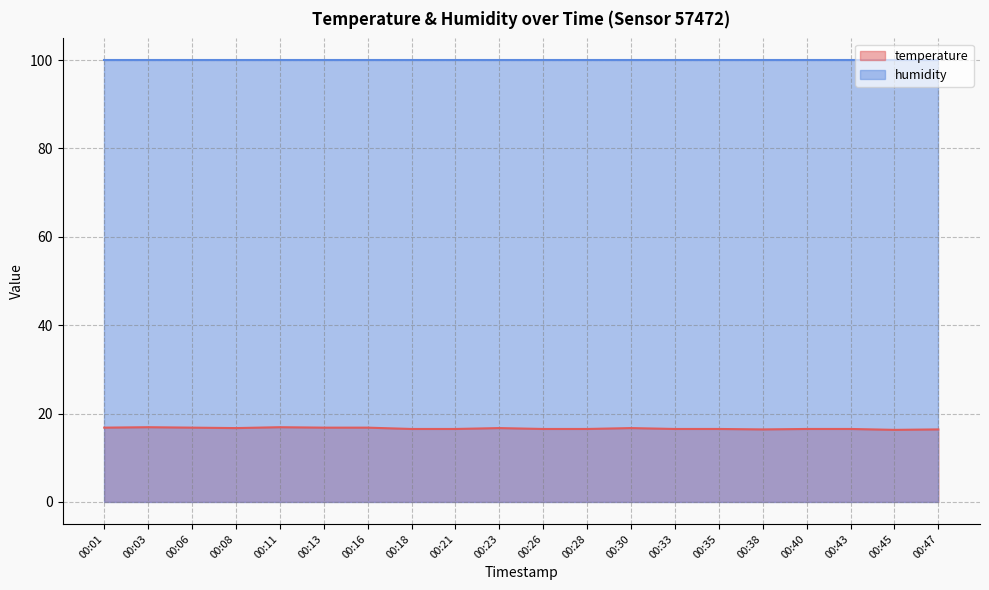

How many values are between 16 and 17?

20